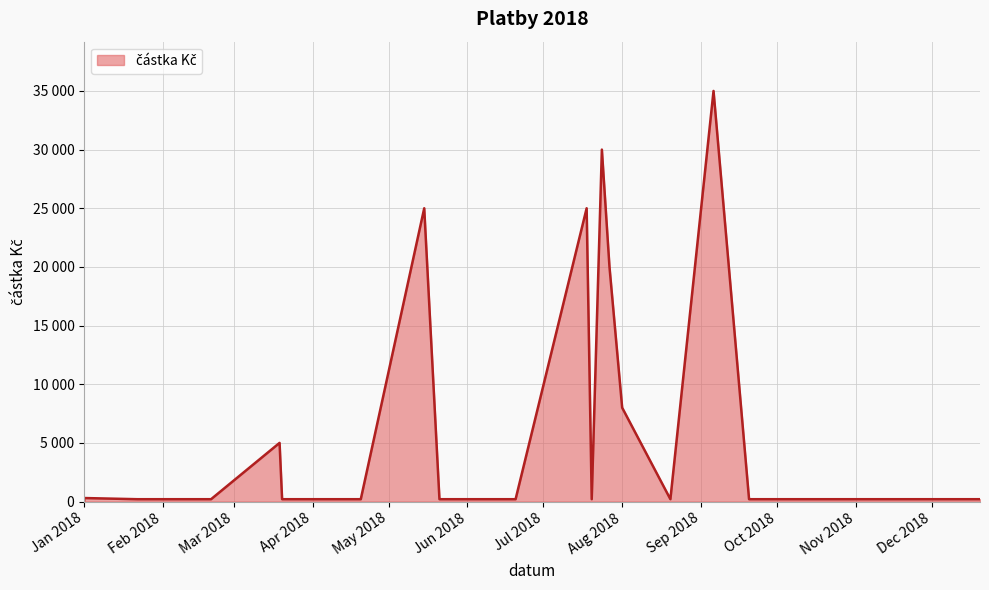

Which category has the highest value across all series?

2018-09-06